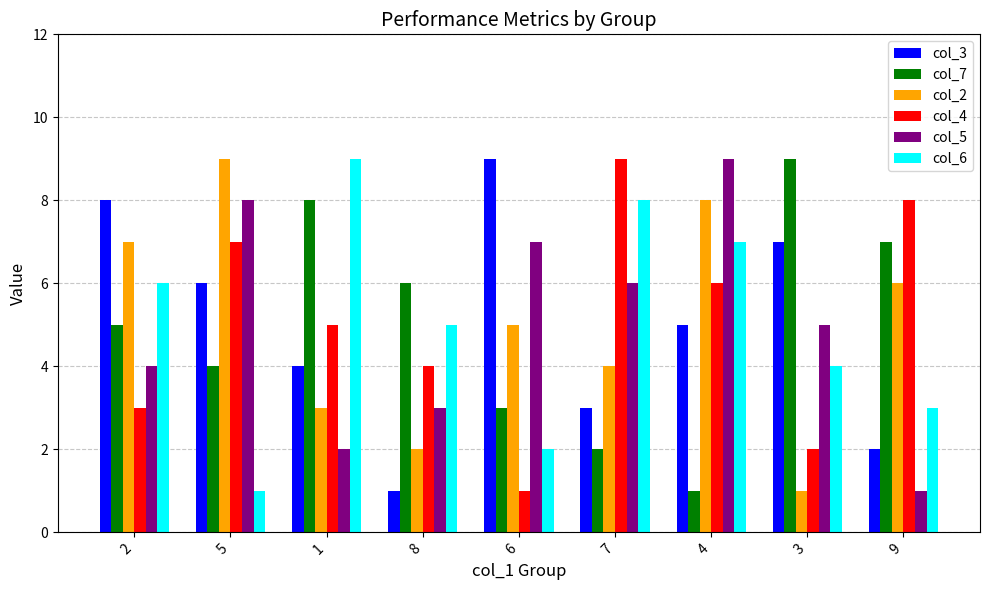

What is the maximum value shown in the chart?

9